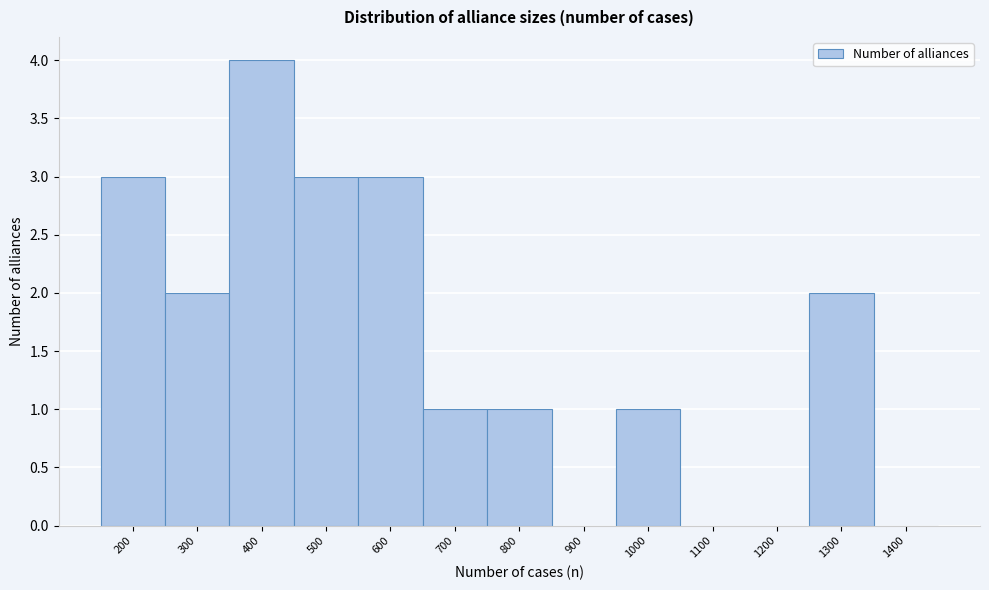

Reading left to right, what are all the values shown in this chart?

200=3	300=2	400=4	500=3	600=3	700=1	800=1	900=0	1000=1	1100=0	1200=0	1300=2	1400=0